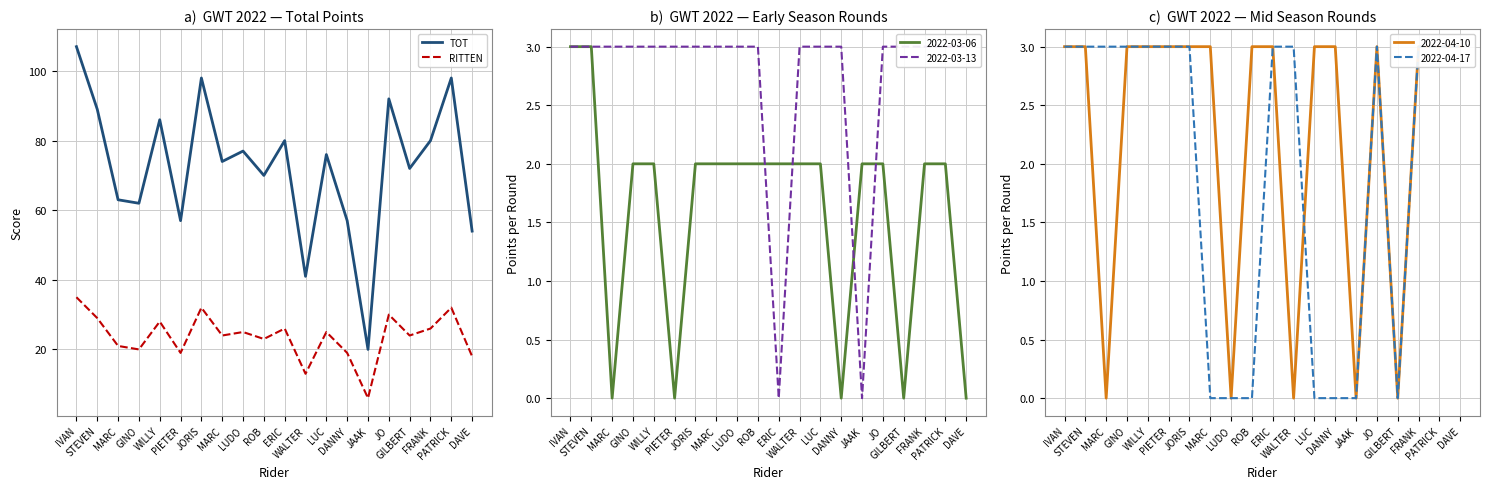

What is the label of the 18th point from the left?

FRANK